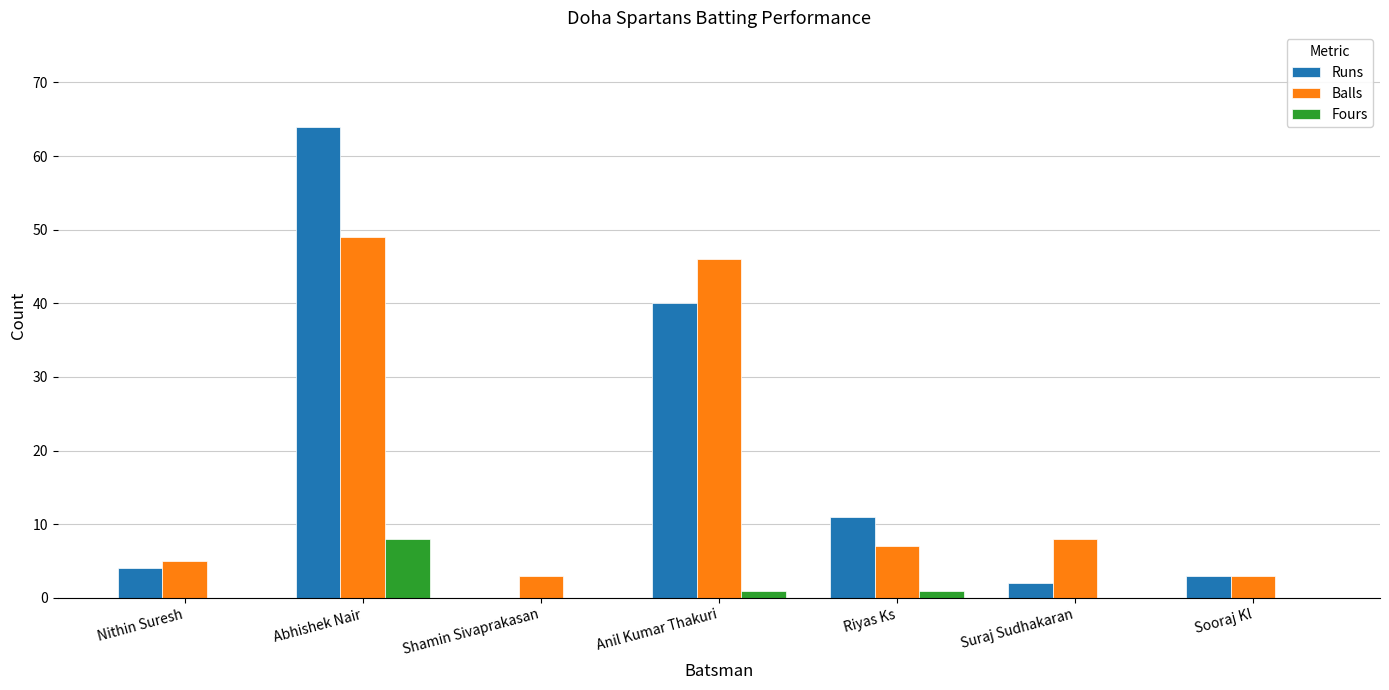

At which category is the sum across all series the highest?

Abhishek Nair